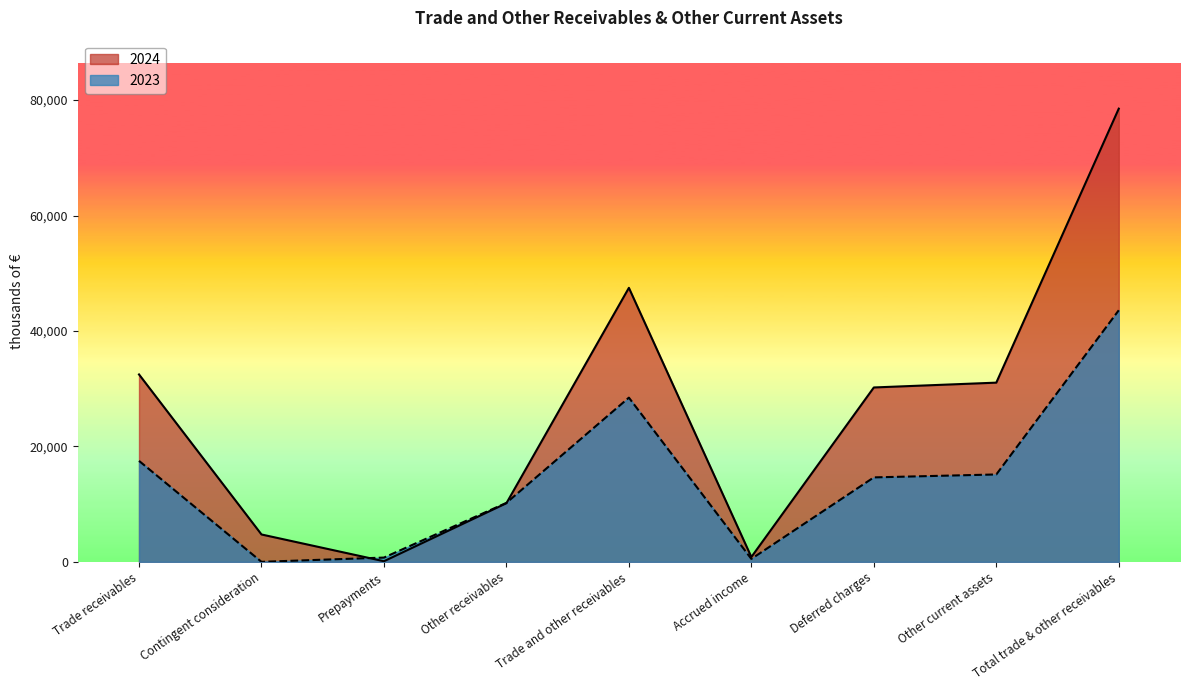

What is the difference between the maximum and second lowest values in the 2023 series?

43081